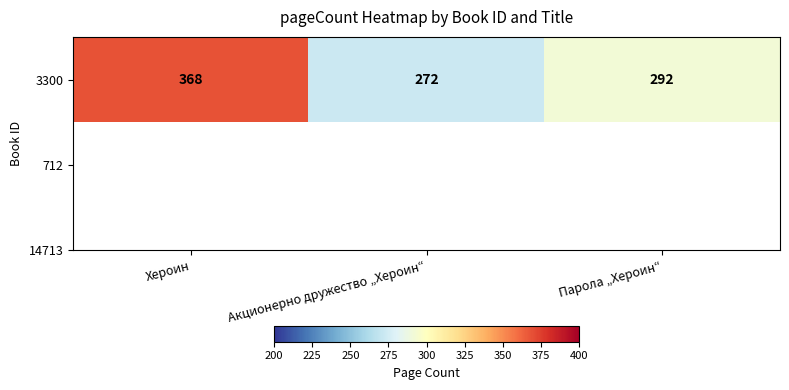

Reading right to left, list all the values displayed in this chart.

Парола „Хероин“=292	Акционерно дружество „Хероин“=272	Хероин=368